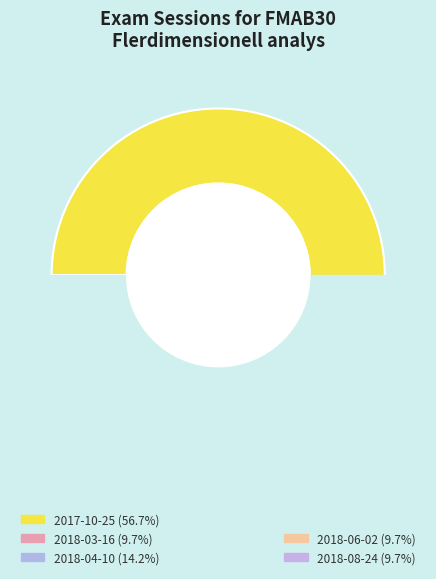

To the nearest percent, what is the difference between the 2018-04-10 and 2018-06-02 slice percentages?

4%